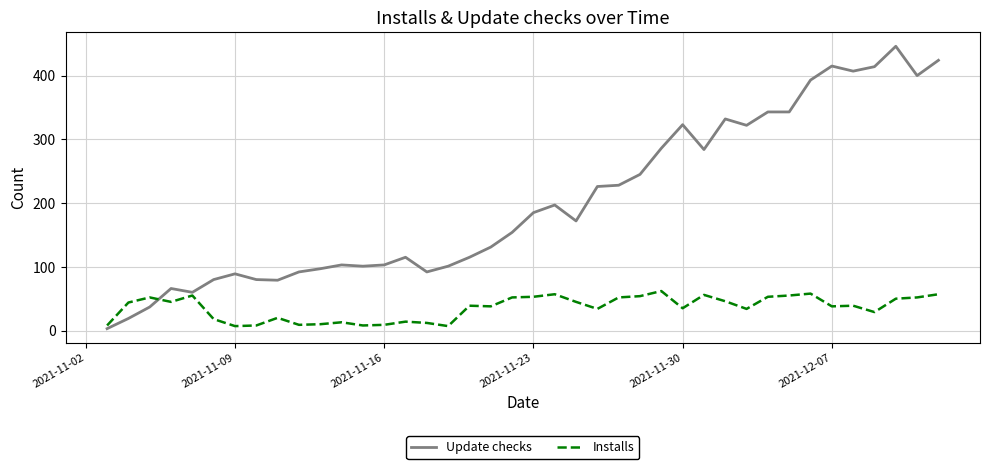

Which series has the largest range (max minus min)?

Update checks